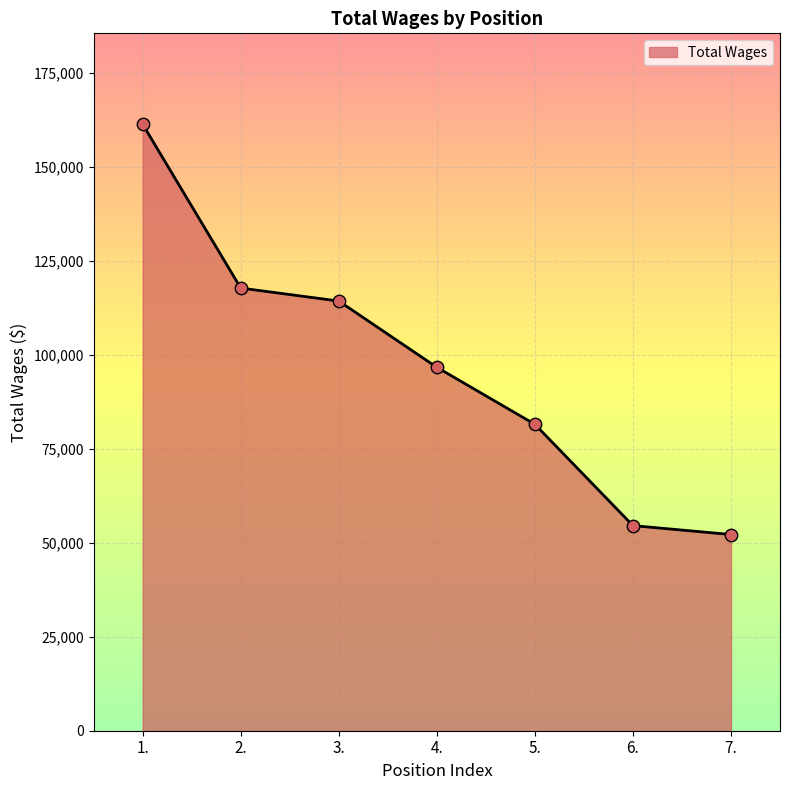

Between 6. and 3., which is larger?

3.